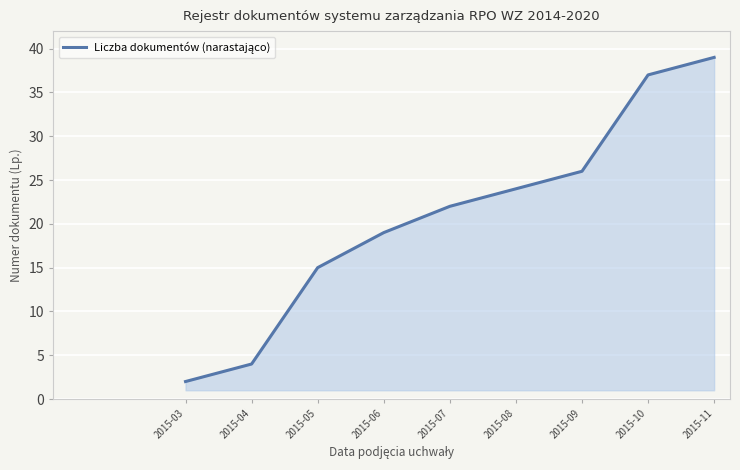

What is the difference between the values at 2015-07 and 2015-05?

7